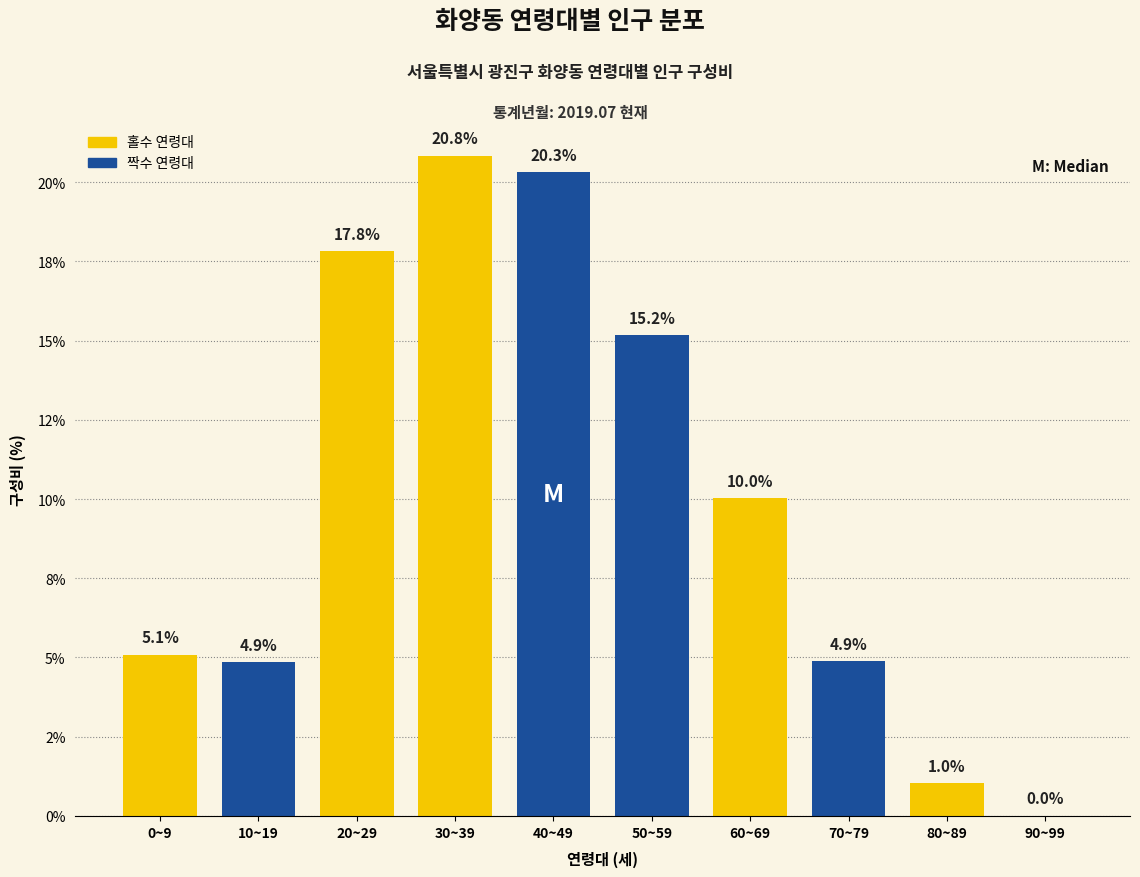

Are the bars horizontal?

No